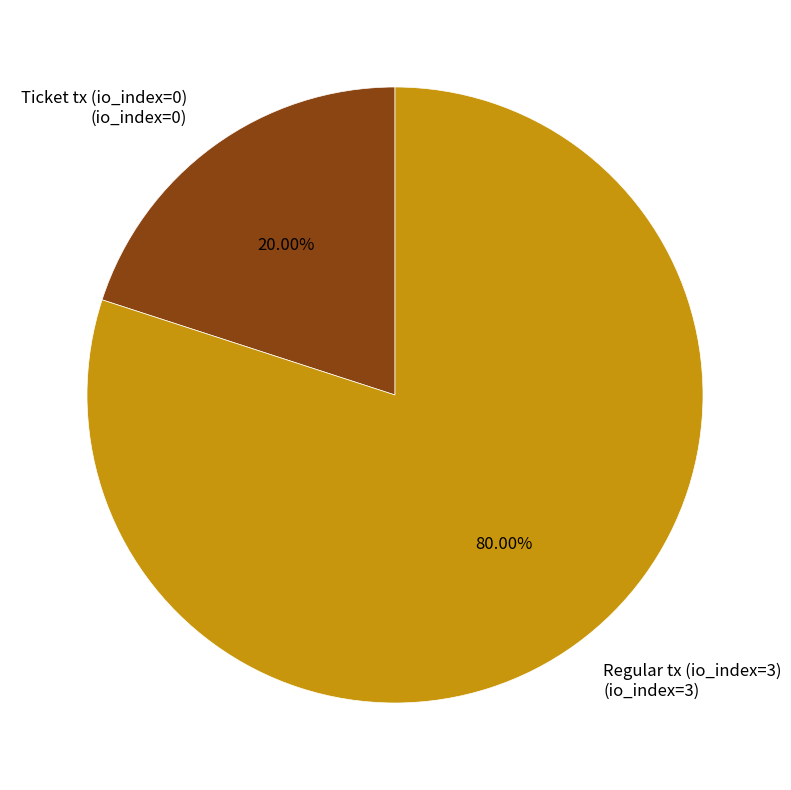

Which slice is the largest?

Regular tx (io_index=3)